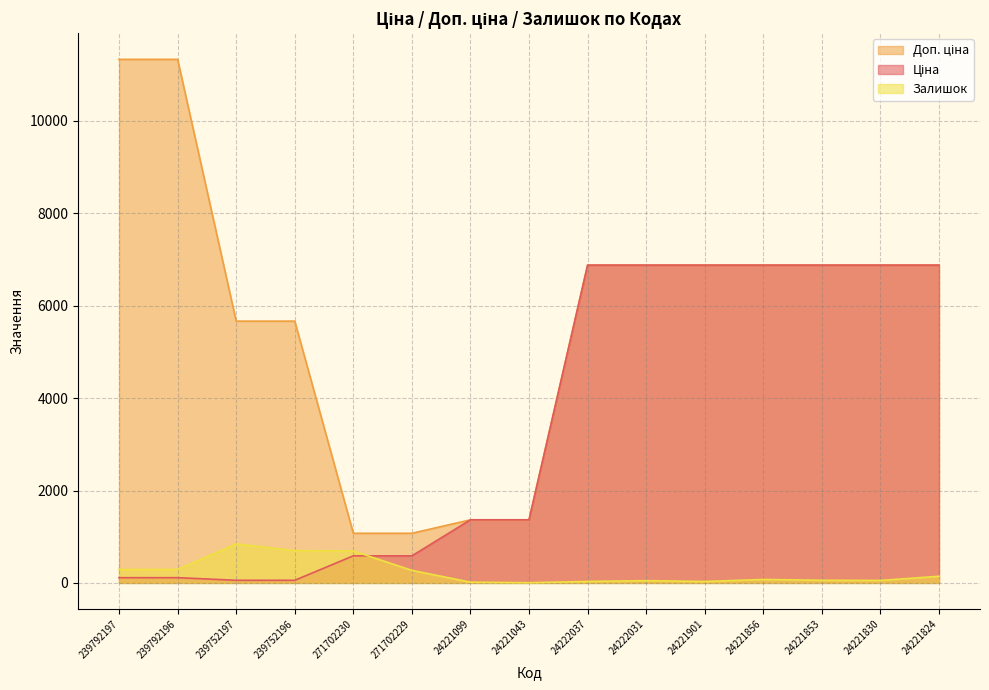

Which series changed the most between 271702229 and 24221824?

Ціна